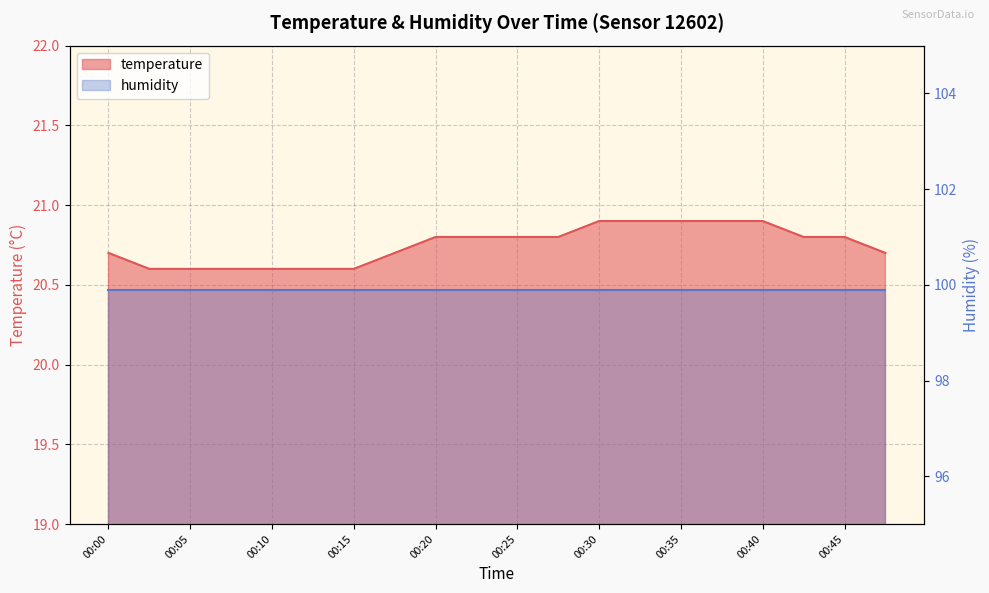

Rank the categories by value from lowest to highest.

00:02, 00:05, 00:07, 00:10, 00:12, 00:15, 00:00, 00:17, 00:47, 00:20, 00:22, 00:25, 00:27, 00:42, 00:45, 00:30, 00:32, 00:35, 00:37, 00:40